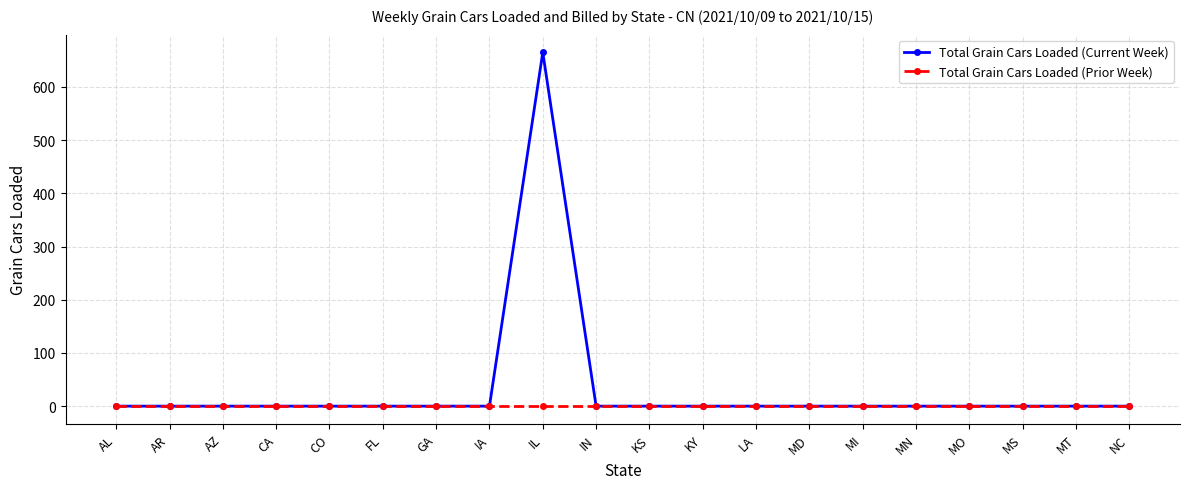

What position from the left is MI?

15